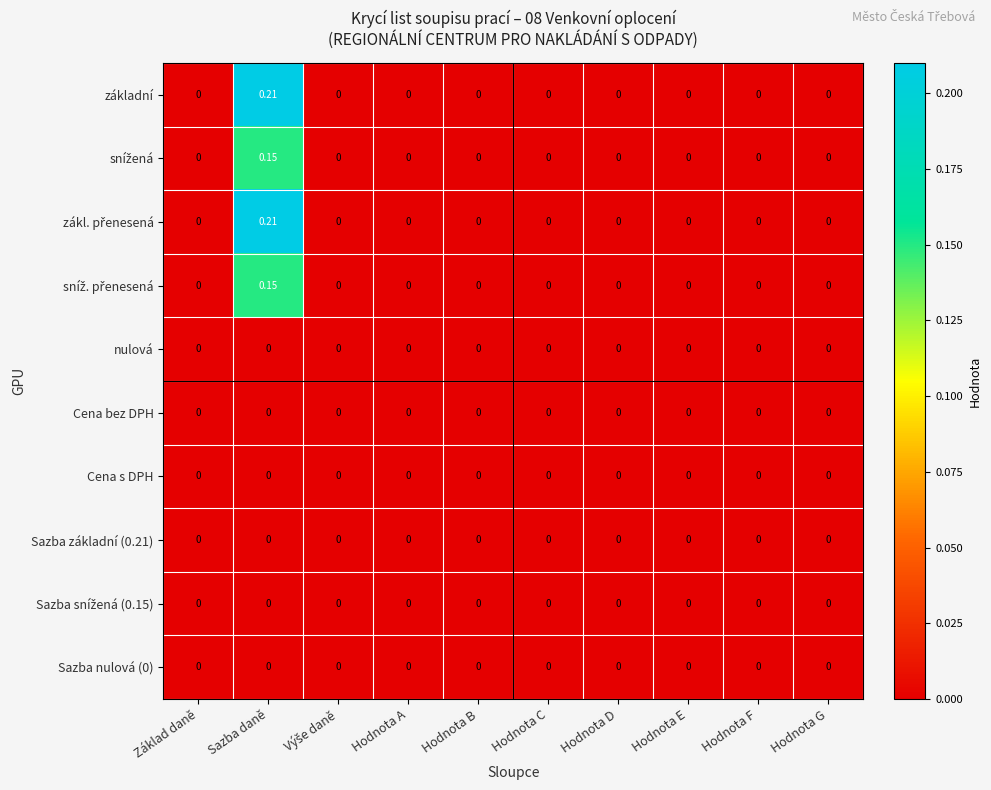

How many distinct data groups are displayed?

10